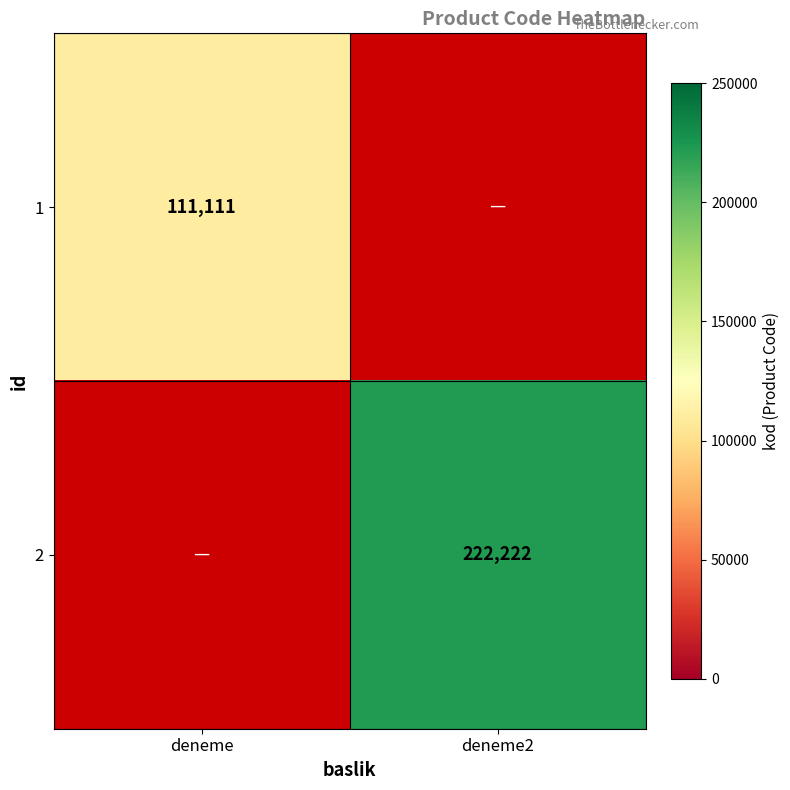

The value of 2 at deneme2 is 222222. True or false?

True